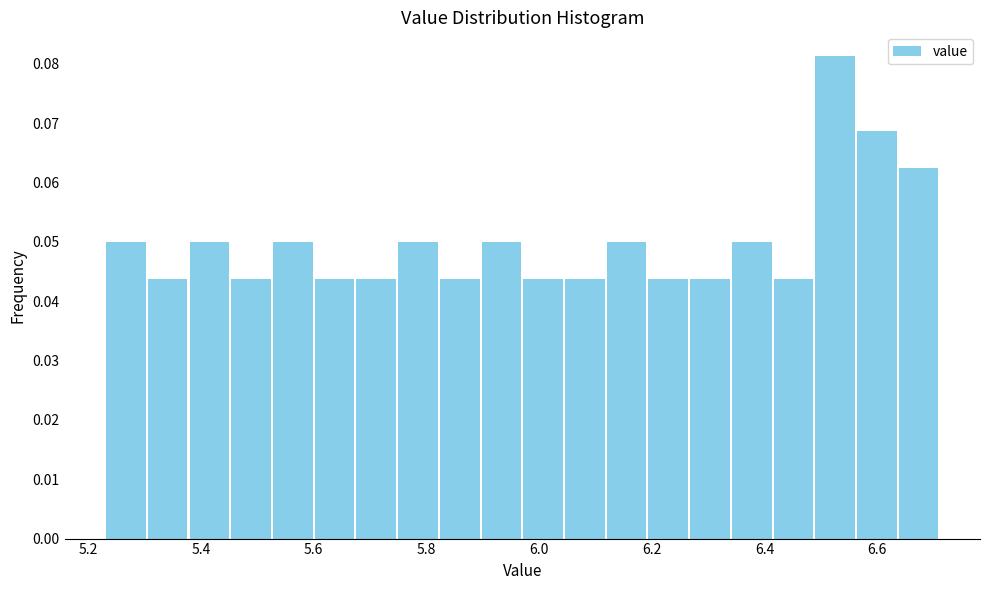

Around what value on the x-axis is the tallest bar? Give the approximate position of its centre, as read against the axis.

6.52